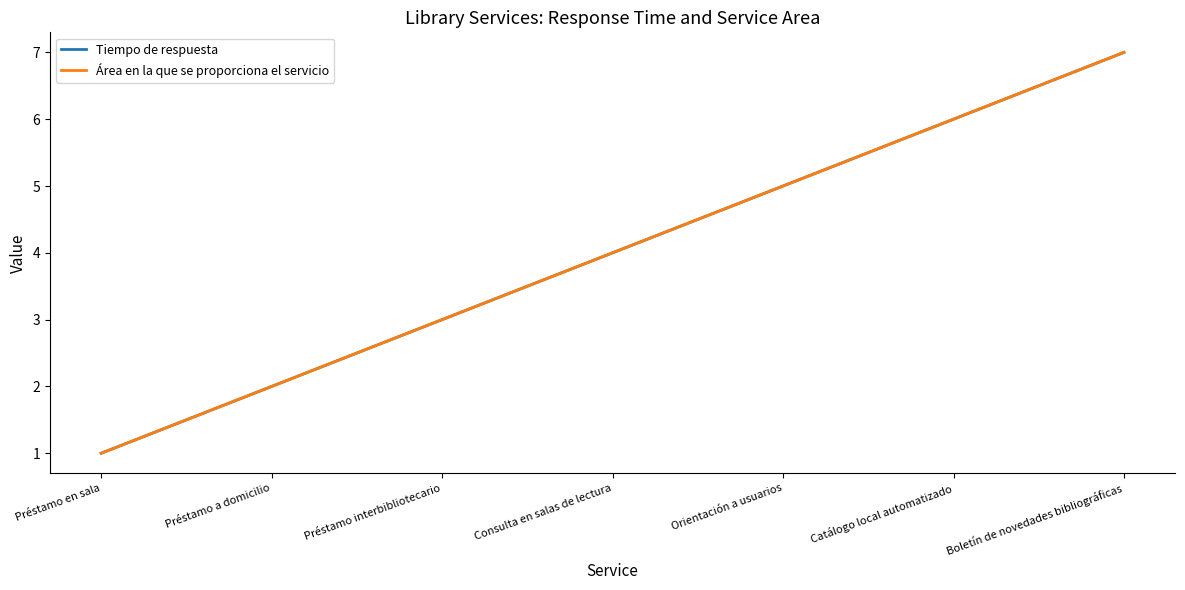

What is the label of the 1st point from the left?

Préstamo en sala